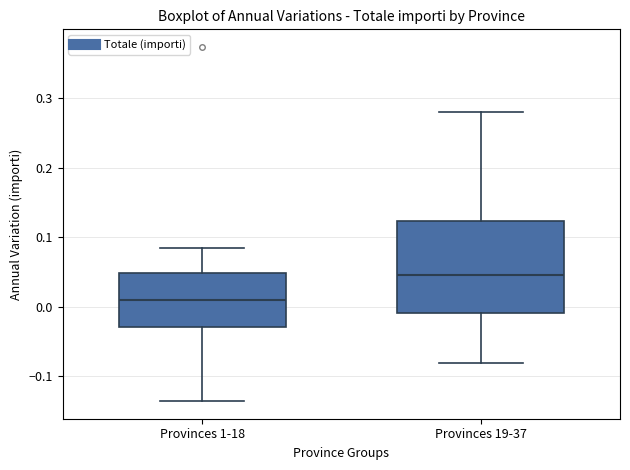

Reading left to right, transcribe this box plot: for each box, give where its median line is, the range the box spans, and where its two whiskers end, as read against the y-axis. The values are not printed on the chart, so give them approximately, as read against the axis.

Provinces 1-18: median 0.01, box -0.03 to 0.05, whiskers -0.14 to 0.09
Provinces 19-37: median 0.05, box -0.01 to 0.12, whiskers -0.08 to 0.28